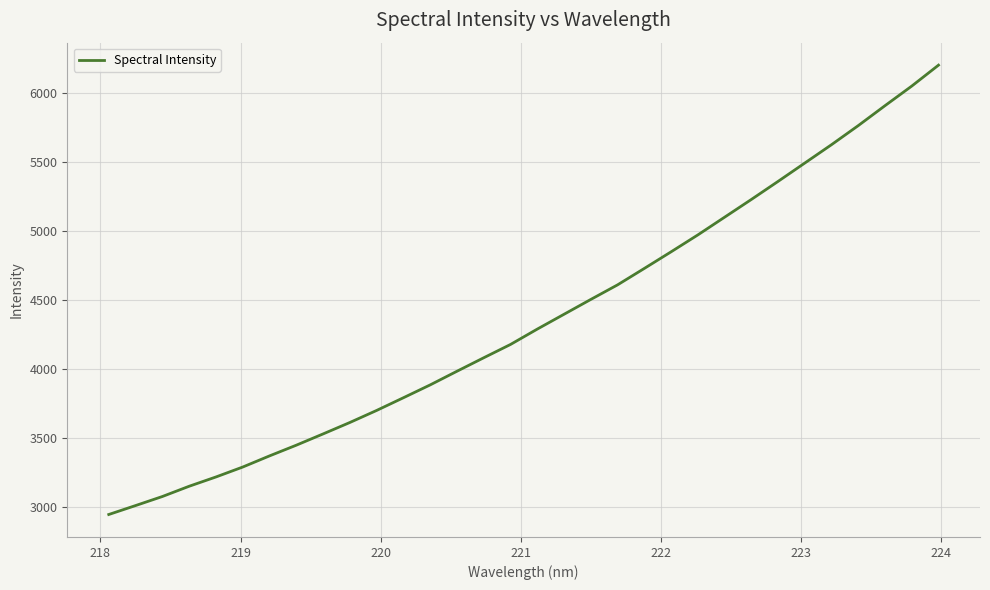

What is the difference between the maximum and minimum values?

3253.7